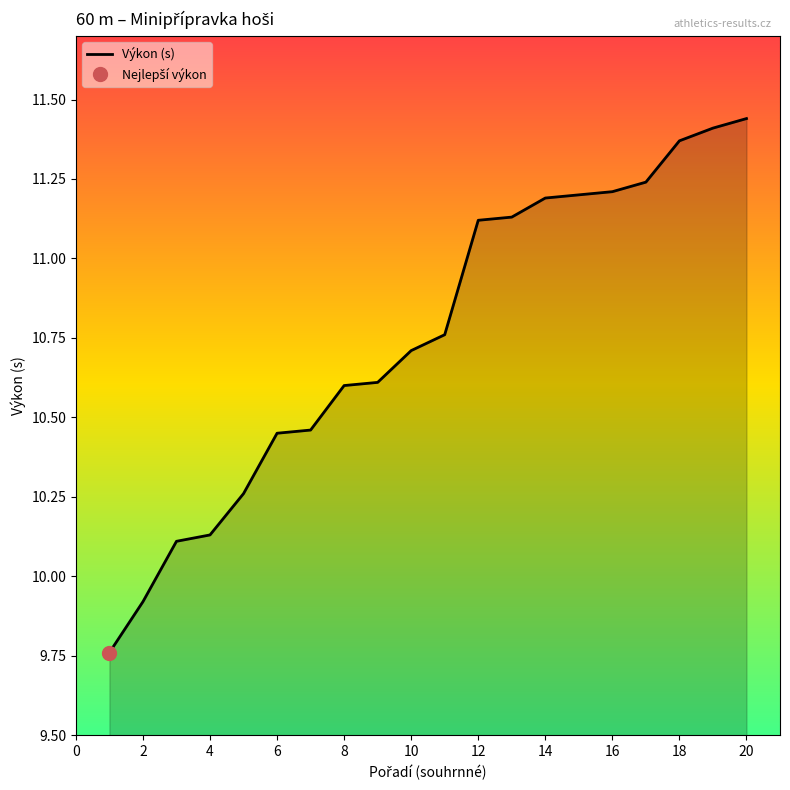

Reading right to left, list all the values displayed in this chart.

11.4	11.4	11.4	11.2	11.2	11.2	11.2	11.1	11.1	10.8	10.7	10.6	10.6	10.5	10.4	10.3	10.1	10.1	9.9	9.8